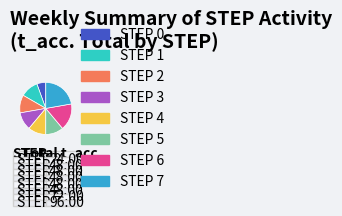

How many slices are in this pie chart?

8